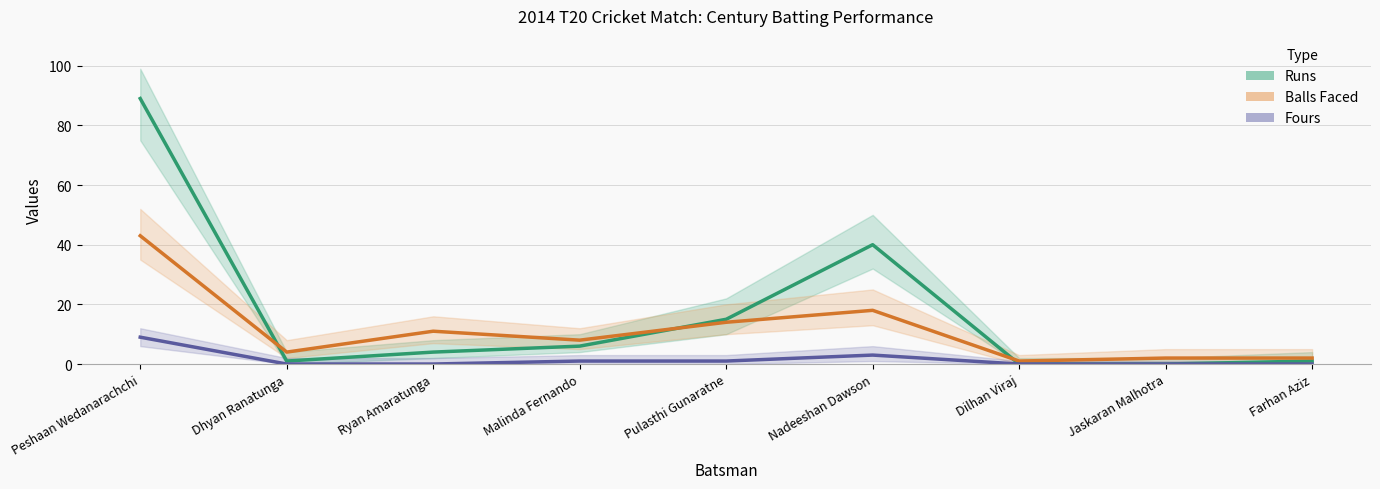

Which series has the largest total across all categories?

Runs